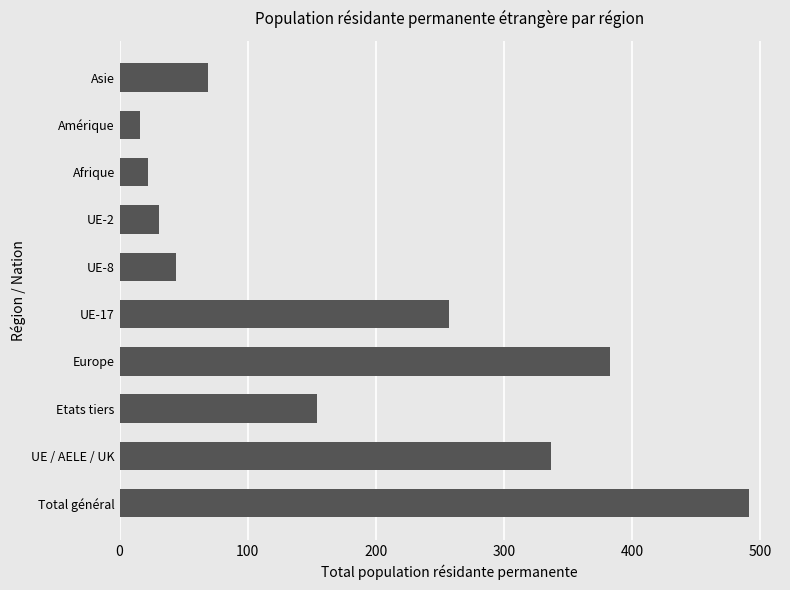

Rank the categories by value from highest to lowest.

Total général, Europe, UE / AELE / UK, UE-17, Etats tiers, Asie, UE-8, UE-2, Afrique, Amérique